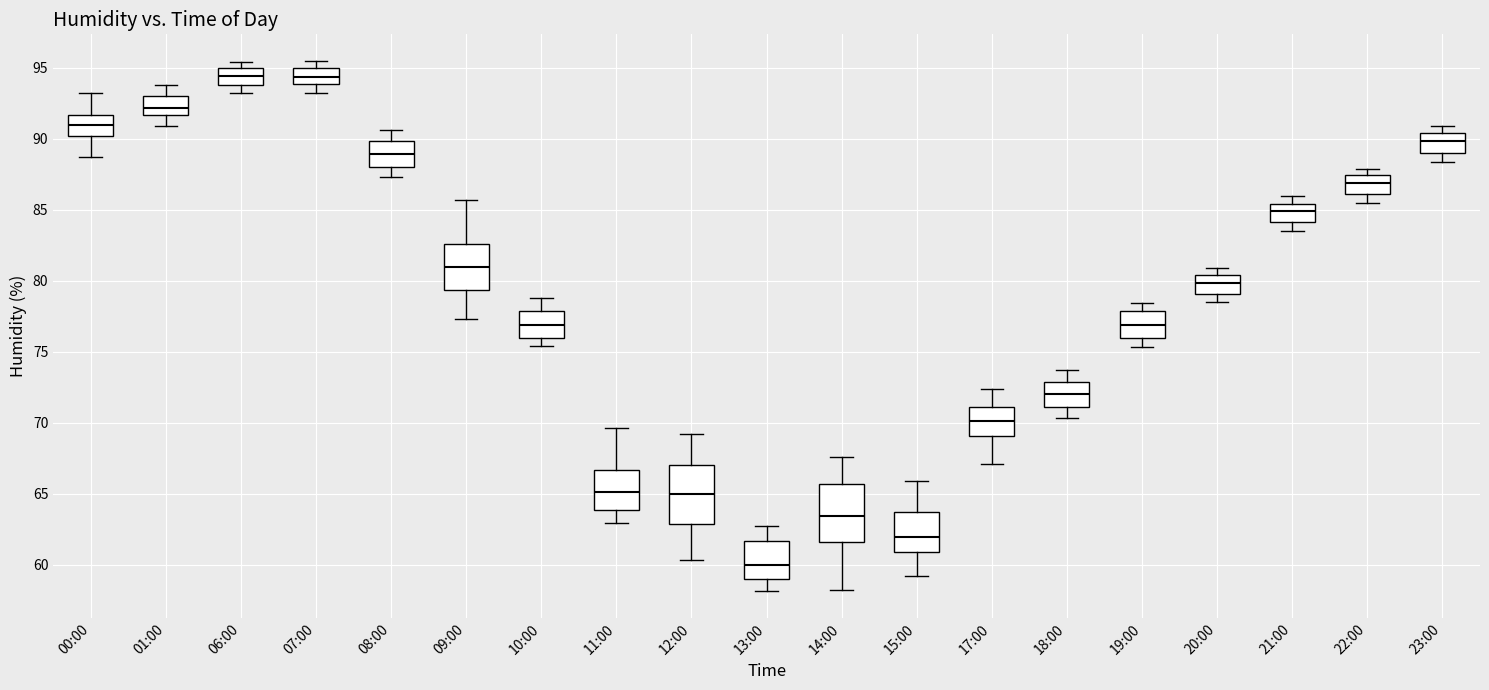

Reading left to right, transcribe this box plot: for each box, give where its median line is, the range the box spans, and where its two whiskers end, as read against the y-axis. The values are not printed on the chart, so give them approximately, as read against the axis.

00:00: median 91.0, box 90.0 to 91.5, whiskers 88.5 to 93.0
01:00: median 92.0, box 91.5 to 93.0, whiskers 91.0 to 94.0
06:00: median 94.5, box 94.0 to 95.0, whiskers 93.0 to 95.5
07:00: median 94.5, box 94.0 to 95.0, whiskers 93.0 to 95.5
08:00: median 89.0, box 88.0 to 90.0, whiskers 87.5 to 90.5
09:00: median 81.0, box 79.5 to 82.5, whiskers 77.5 to 85.5
10:00: median 77.0, box 76.0 to 78.0, whiskers 75.5 to 79.0
11:00: median 65.0, box 64.0 to 66.5, whiskers 63.0 to 69.5
12:00: median 65.0, box 63.0 to 67.0, whiskers 60.5 to 69.0
13:00: median 60.0, box 59.0 to 61.5, whiskers 58.0 to 62.5
14:00: median 63.5, box 61.5 to 65.5, whiskers 58.0 to 67.5
15:00: median 62.0, box 61.0 to 63.5, whiskers 59.0 to 66.0
17:00: median 70.0, box 69.0 to 71.0, whiskers 67.0 to 72.5
18:00: median 72.0, box 71.0 to 73.0, whiskers 70.5 to 73.5
19:00: median 77.0, box 76.0 to 78.0, whiskers 75.5 to 78.5
20:00: median 80.0, box 79.0 to 80.5, whiskers 78.5 to 81.0
21:00: median 85.0, box 84.0 to 85.5, whiskers 83.5 to 86.0
22:00: median 87.0, box 86.0 to 87.5, whiskers 85.5 to 88.0
23:00: median 90.0, box 89.0 to 90.5, whiskers 88.5 to 91.0